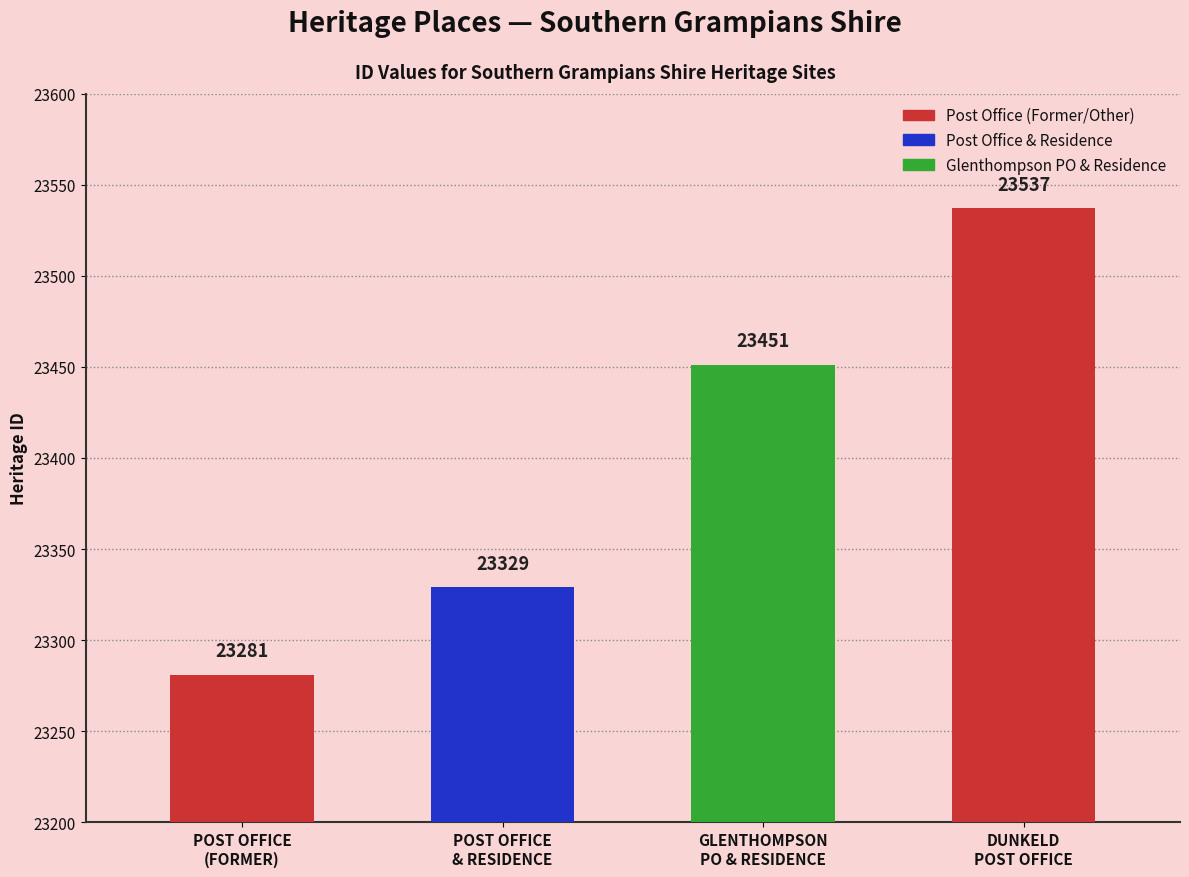

How many values are between 23329 and 23537?

3